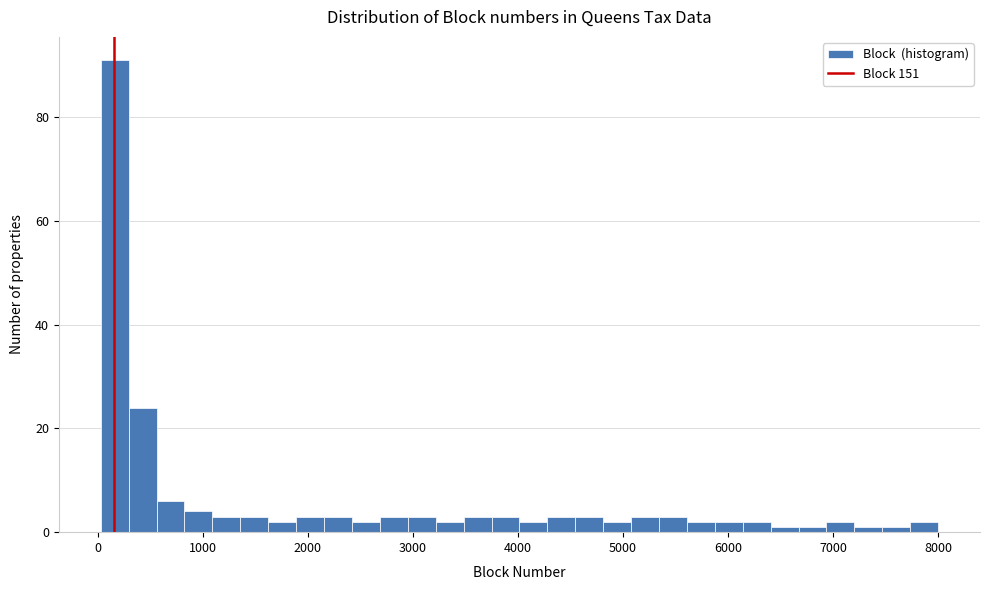

Read against the x-axis, roughly where is the centre of the tallest bar?

200